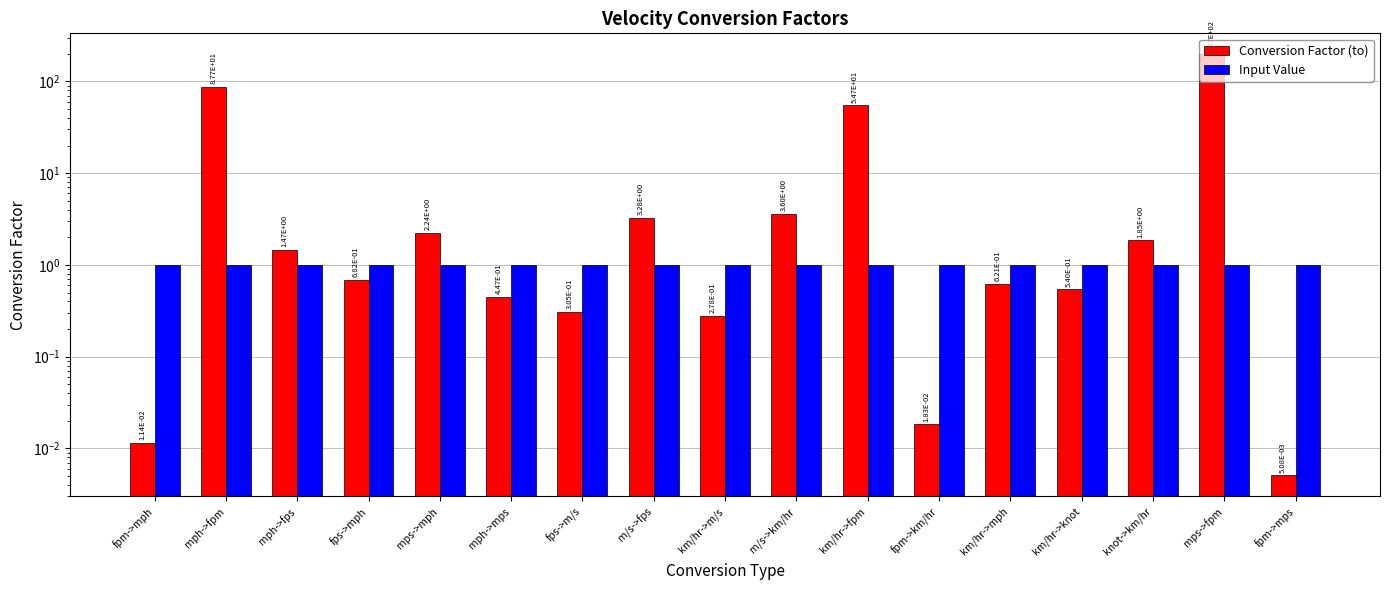

What is the label of the 12th bar from the right?

mph->mps